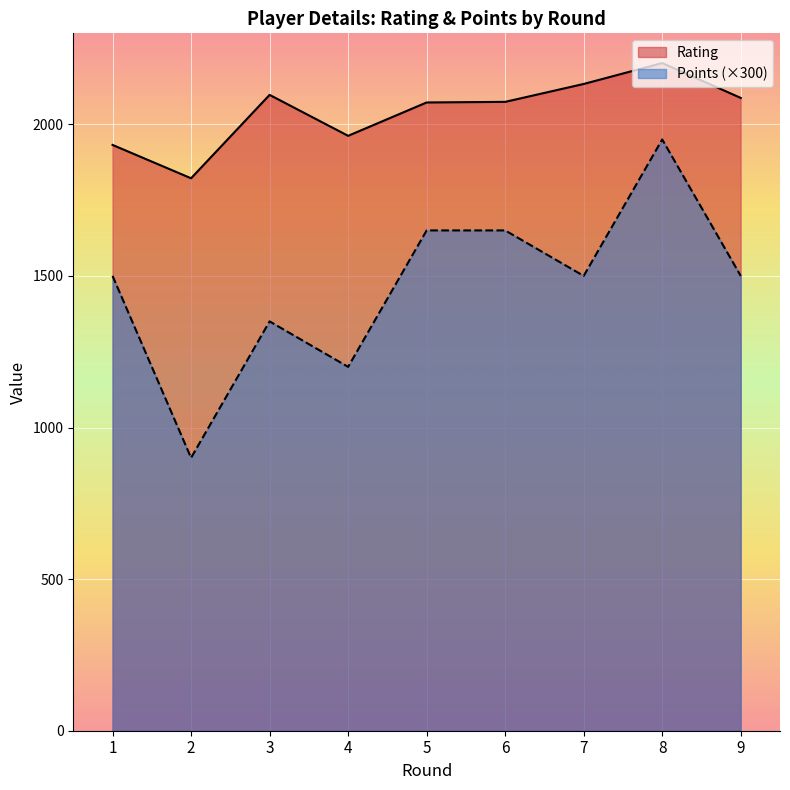

What is the approximate value of Rating at 9, to the nearest 50?

2100